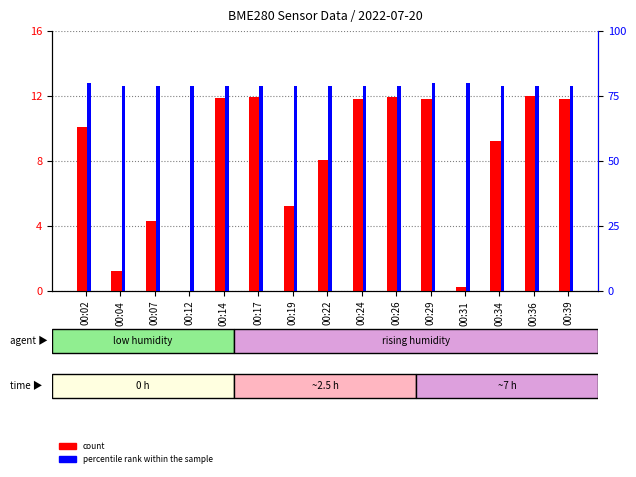

What is the sum of the count values at 00:22 and 00:31?

8.3